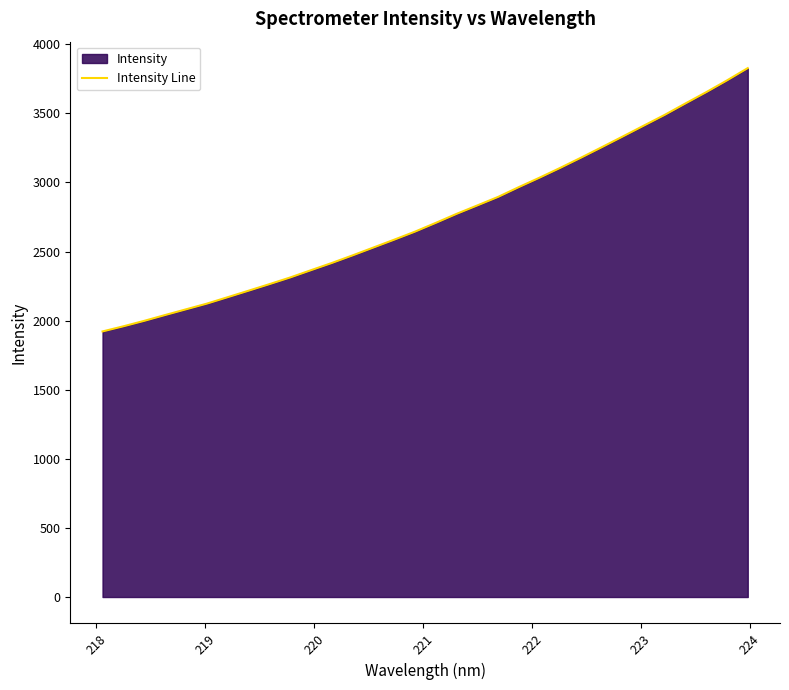

What is the maximum value shown in the chart?

3827.3